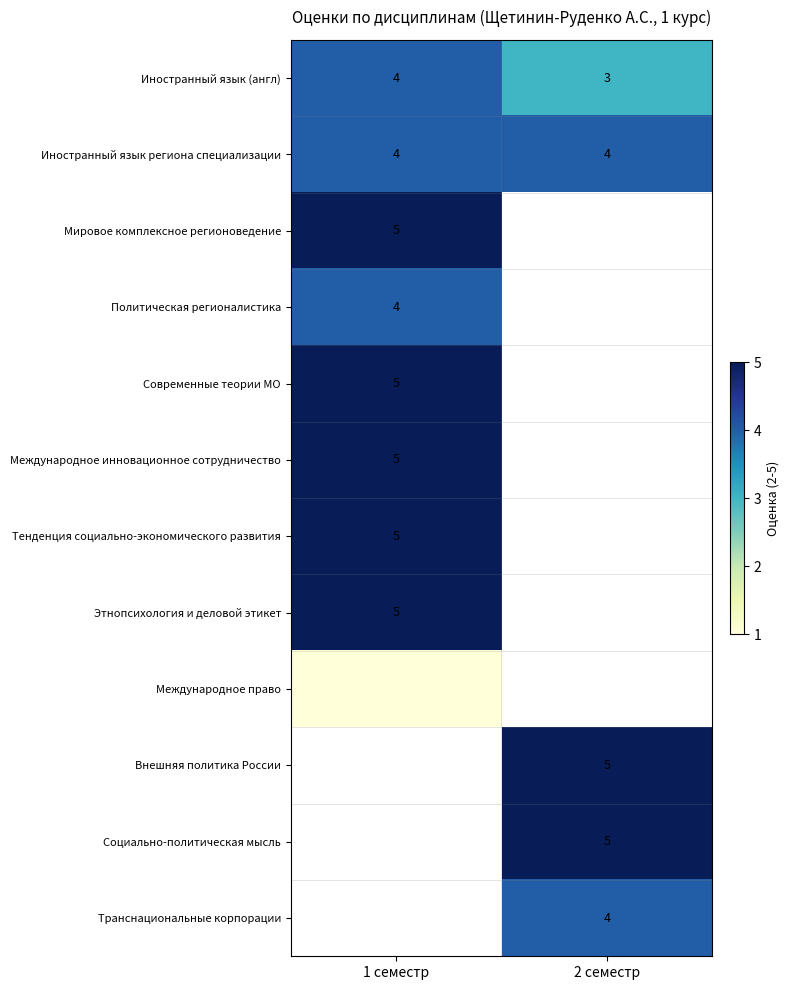

What is the sum of all Иностранный язык (англ) values?

7